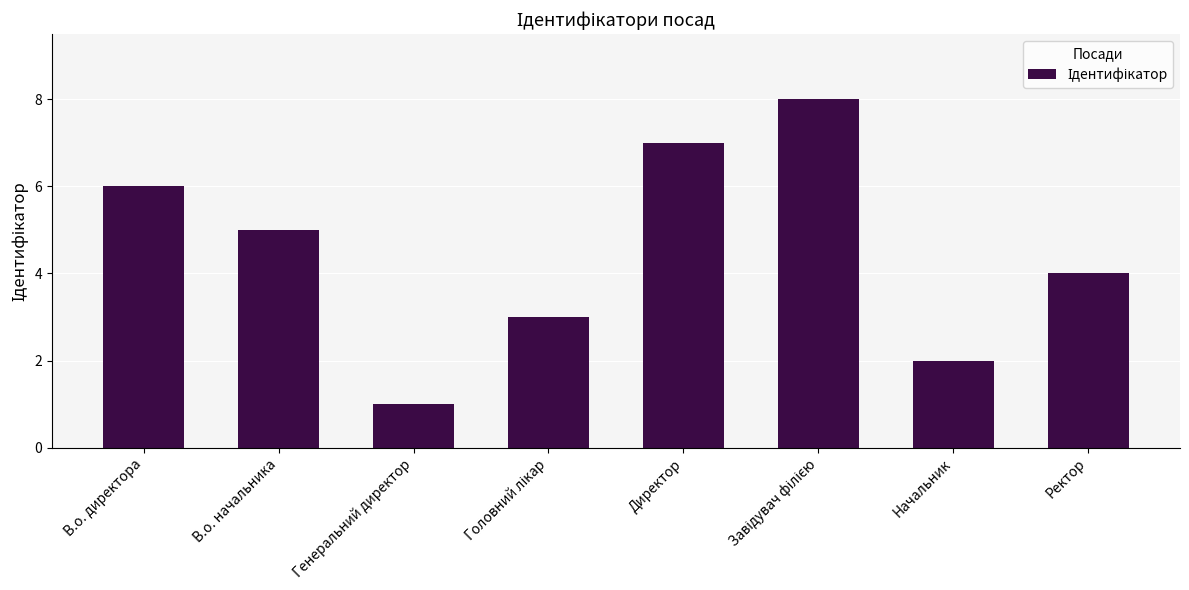

The value at В.о. начальника is 7. True or false?

False